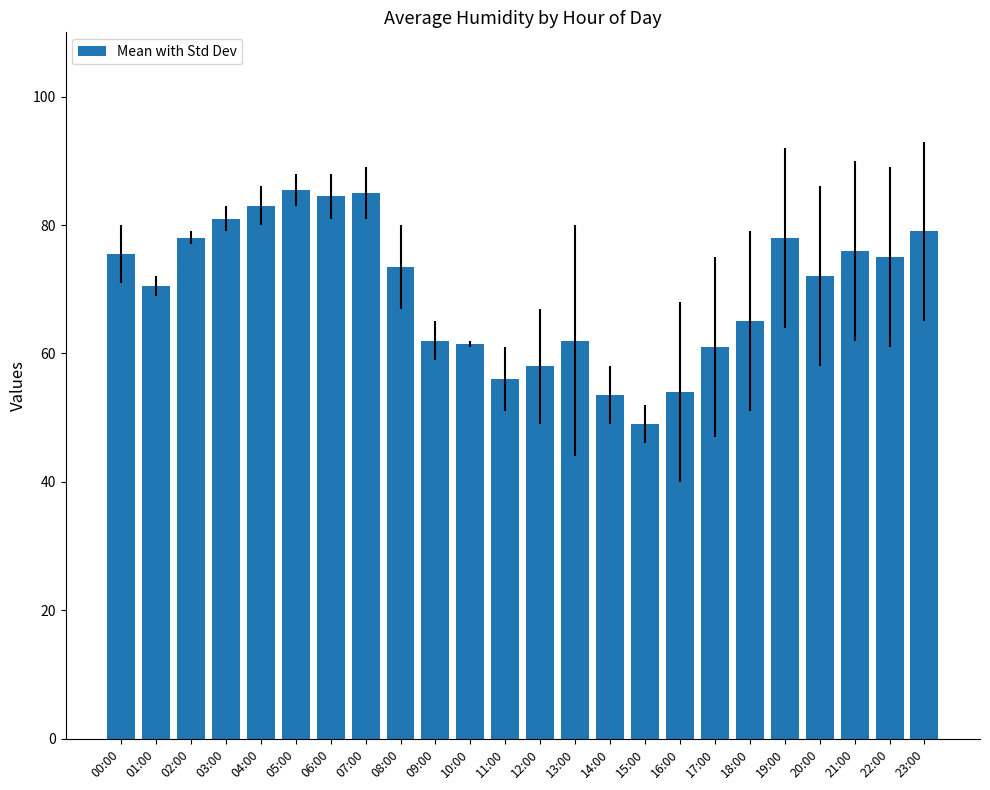

Does the chart contain stacked bars?

No